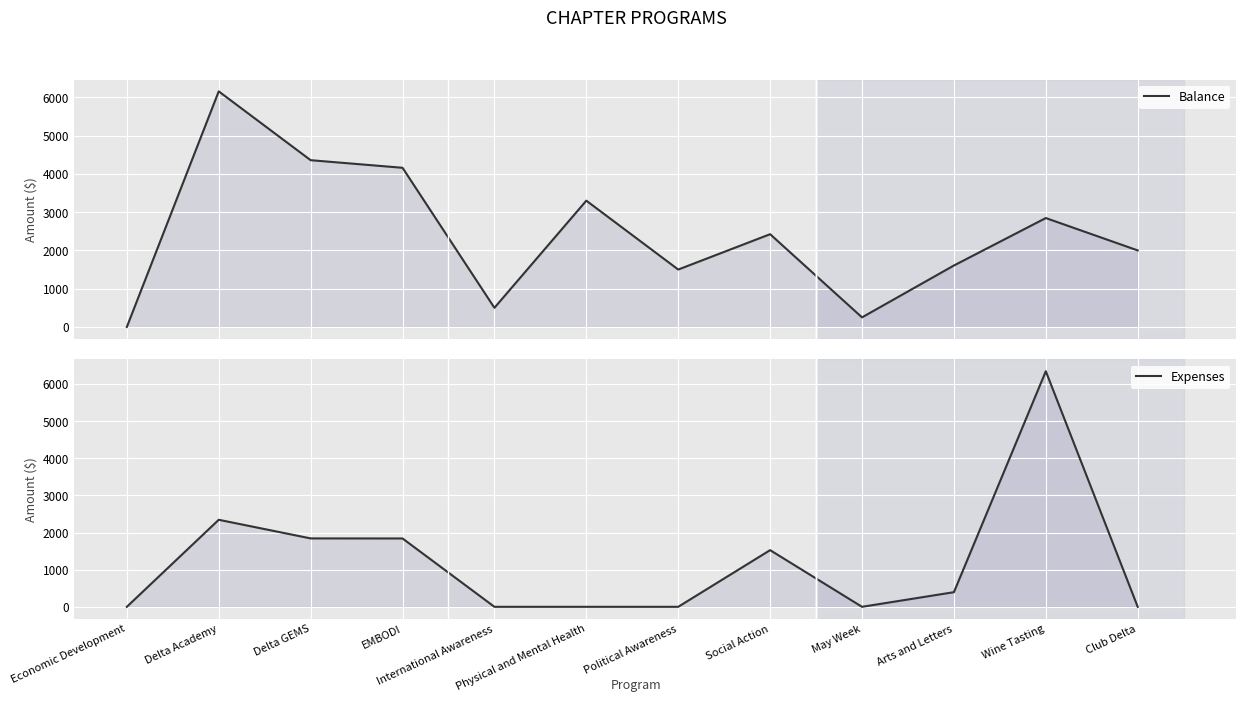

What is the difference between the maximum and second lowest values in the Balance series?

5906.0